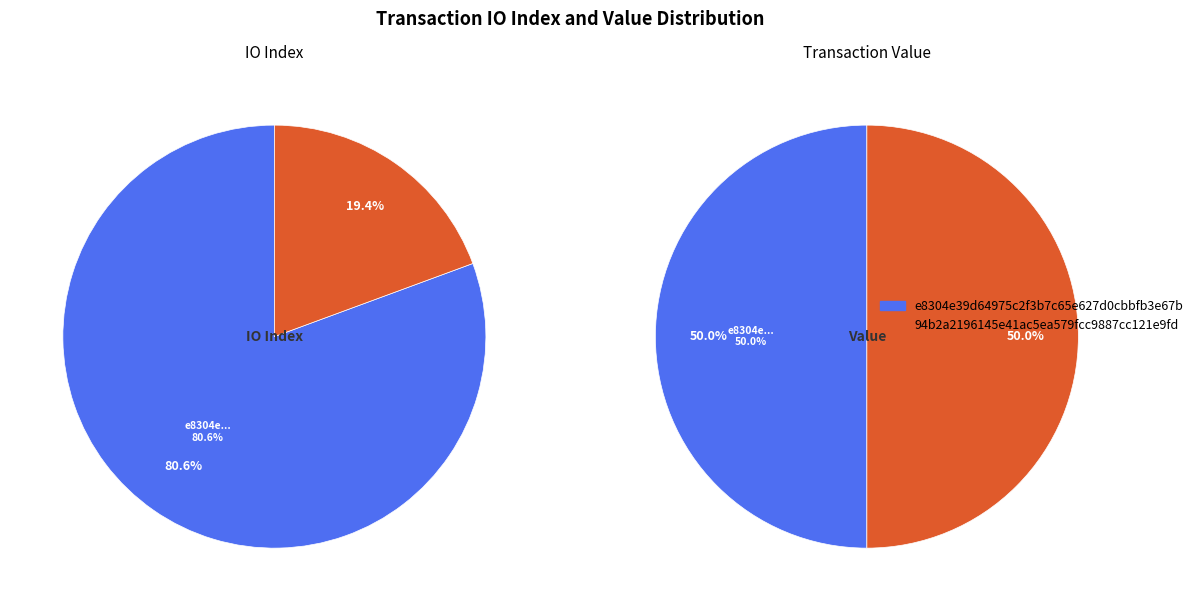

True or false: values_value accounts for 50% of the total.

True